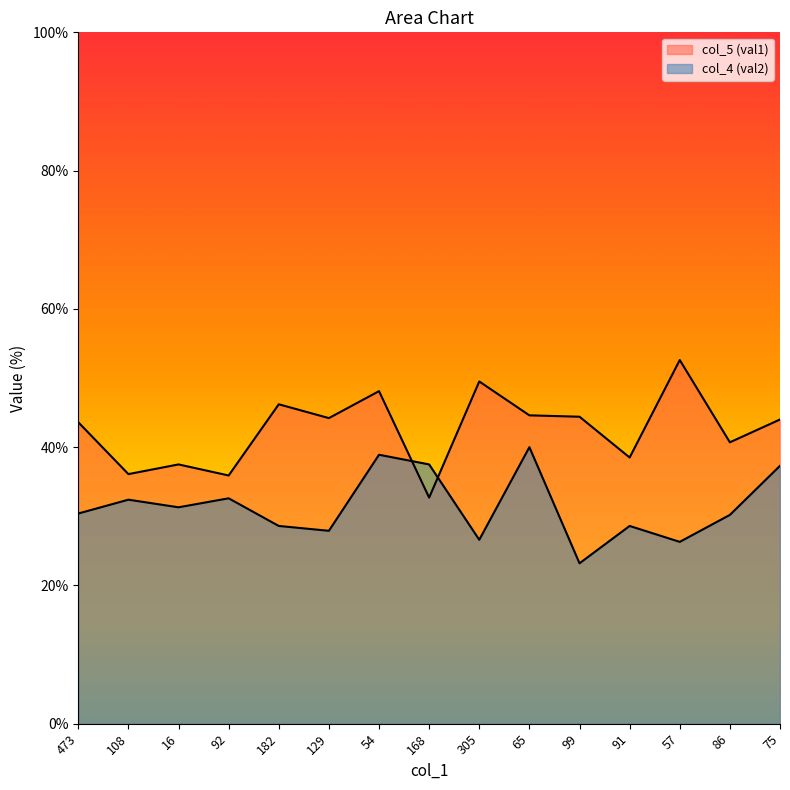

Is the value of col_5 (val1) at 168 greater than the value of col_4 (val2) at 182?

Yes